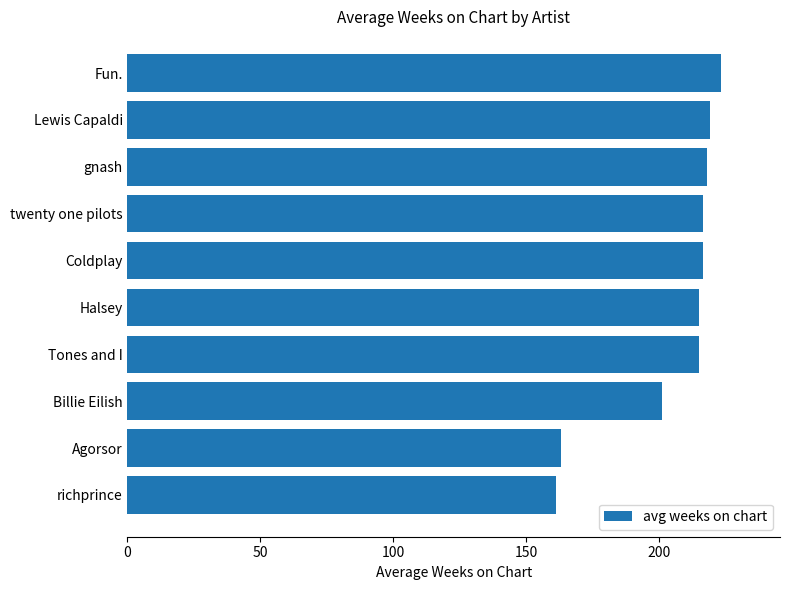

What is the average value?

204.8